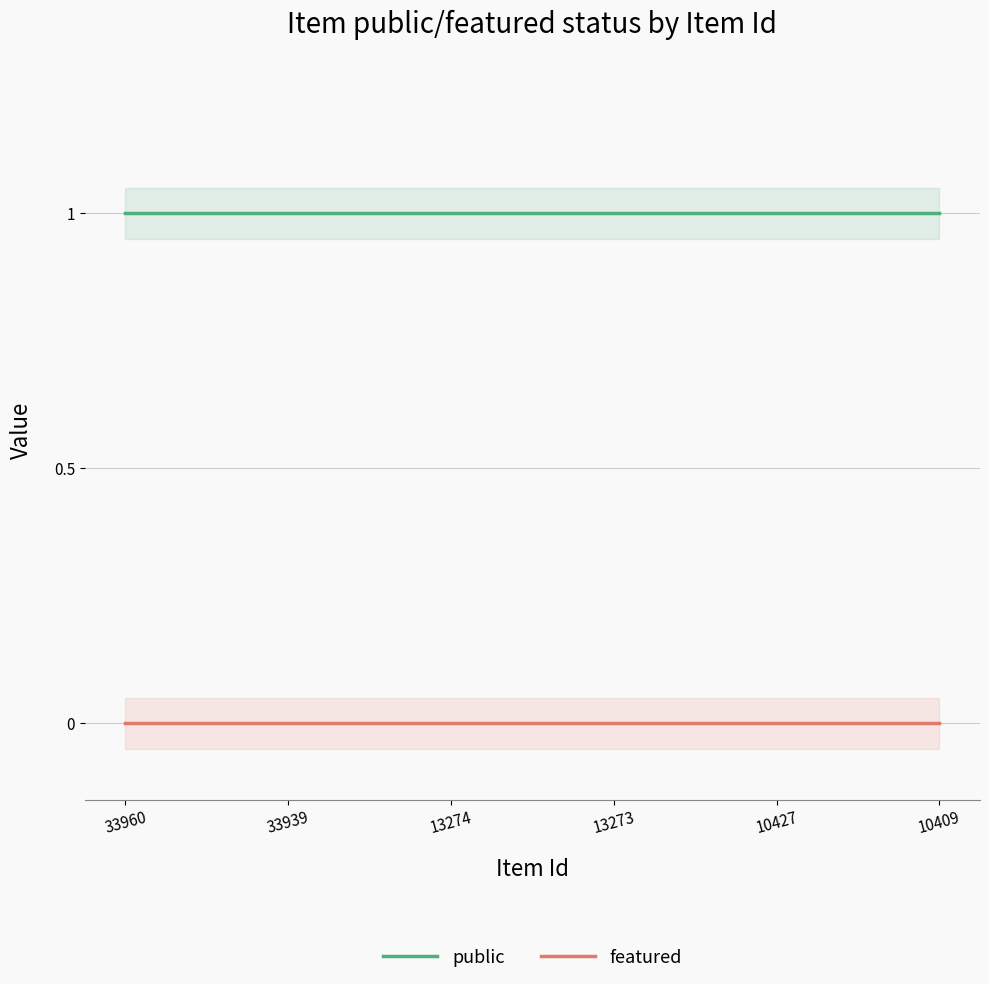

Between 33960 and 13274, which series saw the biggest shift?

public